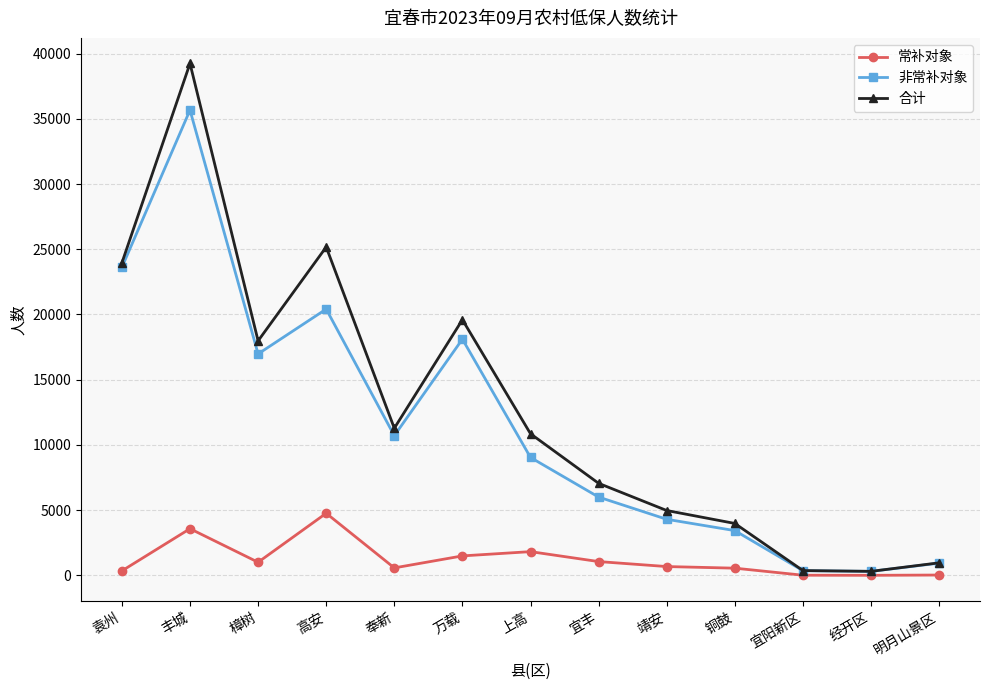

Does the chart have visible grid lines?

Yes